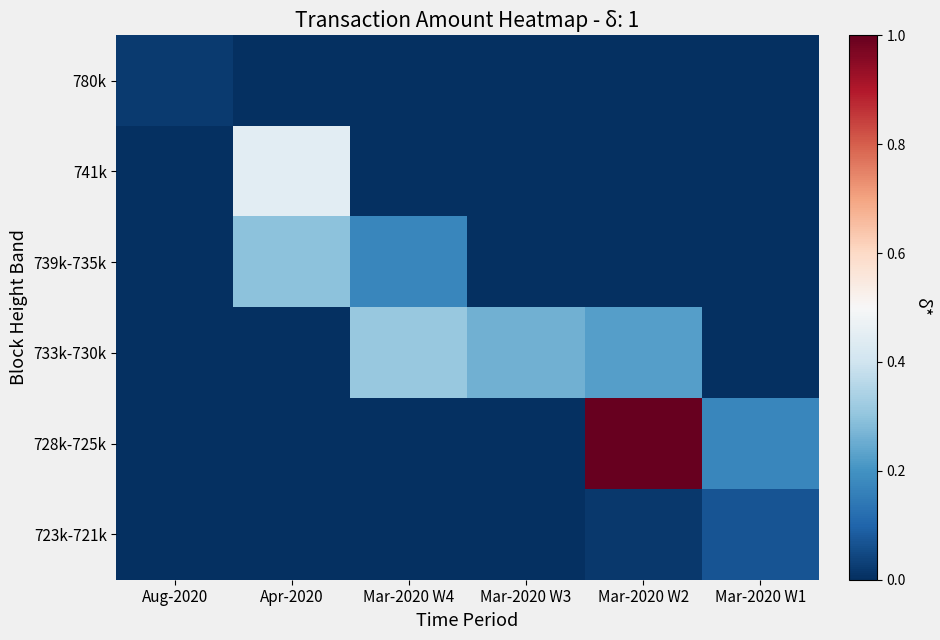

Between Aug-2020 and Mar-2020 W2, which is larger?

Aug-2020